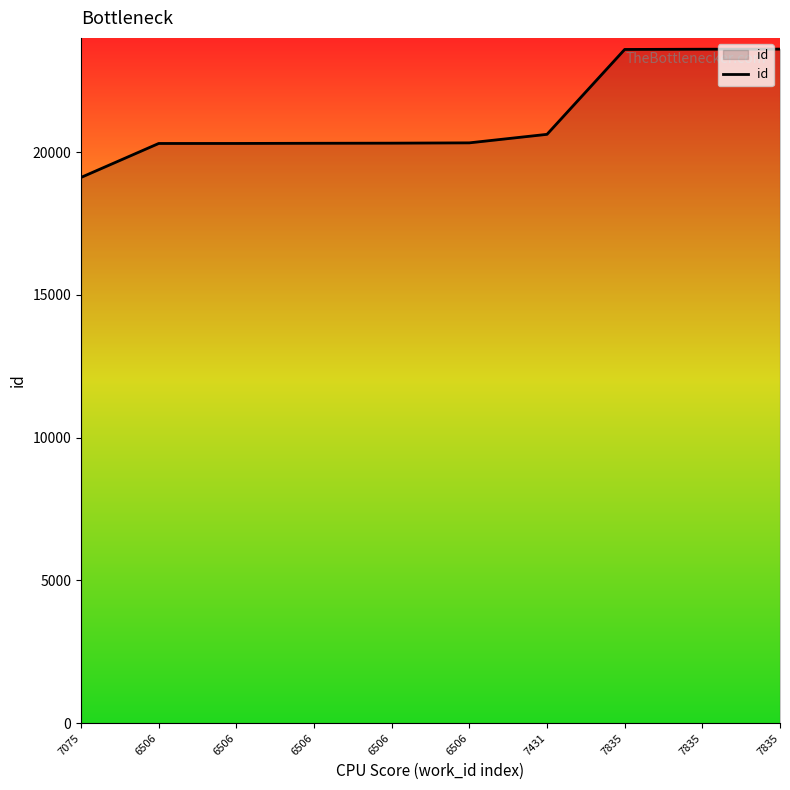

What is the difference between the values at 6506 and 7835?

3292